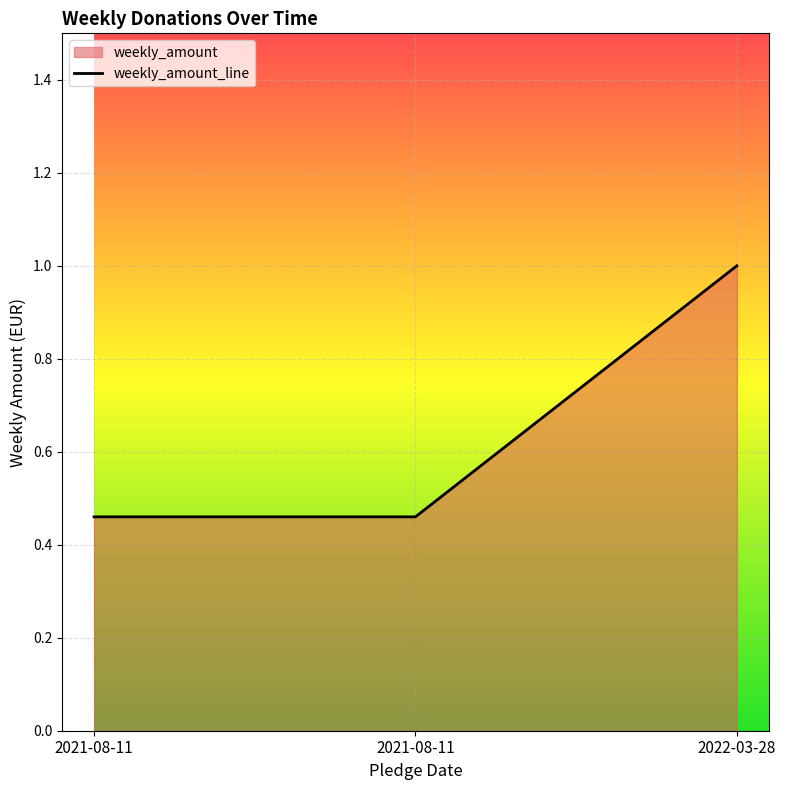

What is the label of the 1st point from the right?

2022-03-28